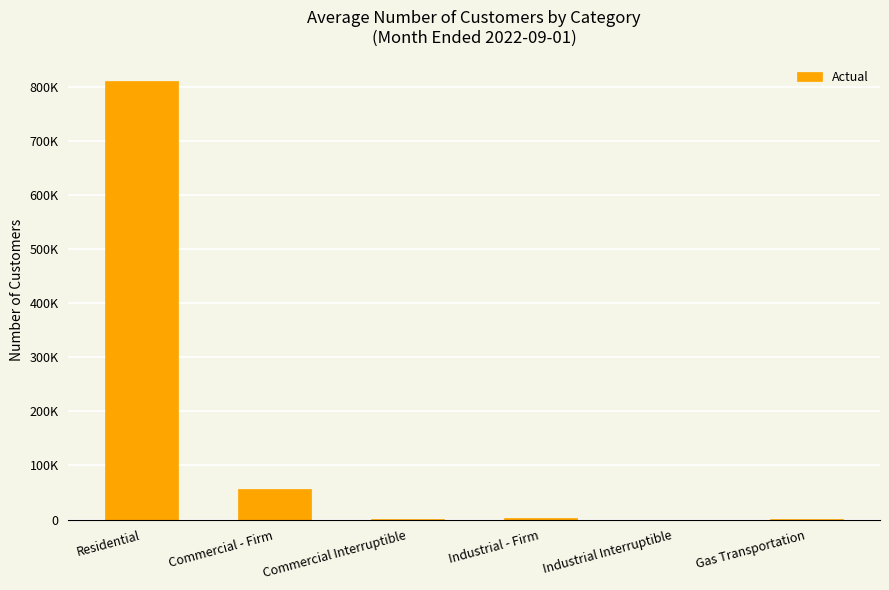

What is the minimum value shown in the chart?

10